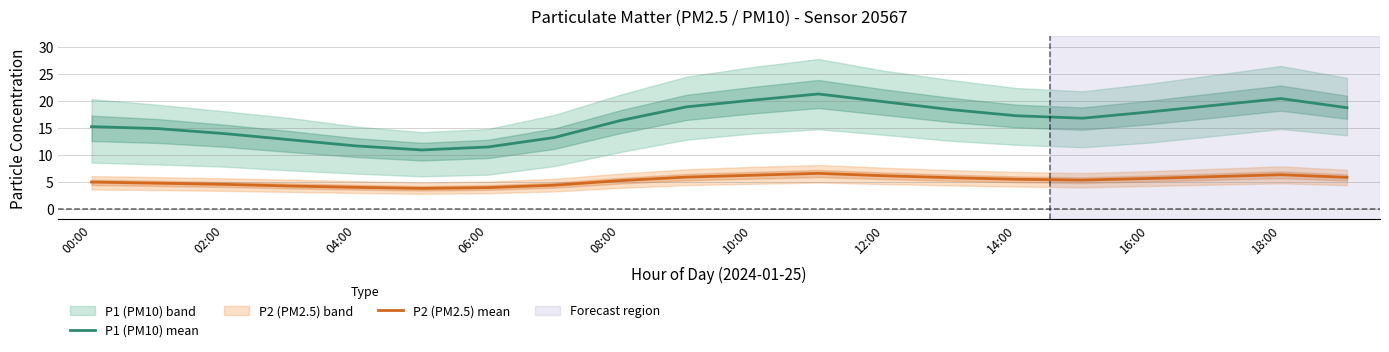

Is it true that P2 (PM2.5) mean equals 10.6 at 10:00?

False